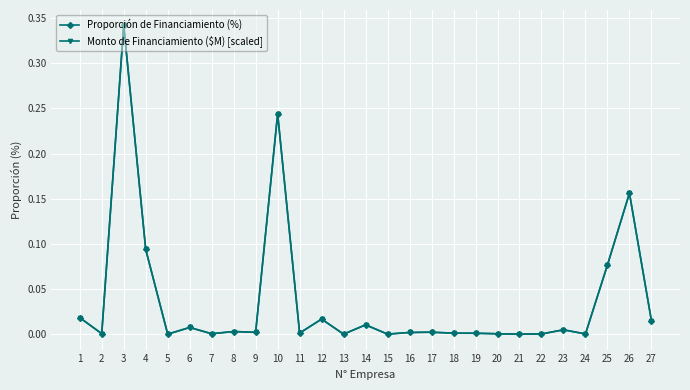

Between 22 and 26, which series saw the biggest shift?

Monto de Financiamiento ($M) [scaled]